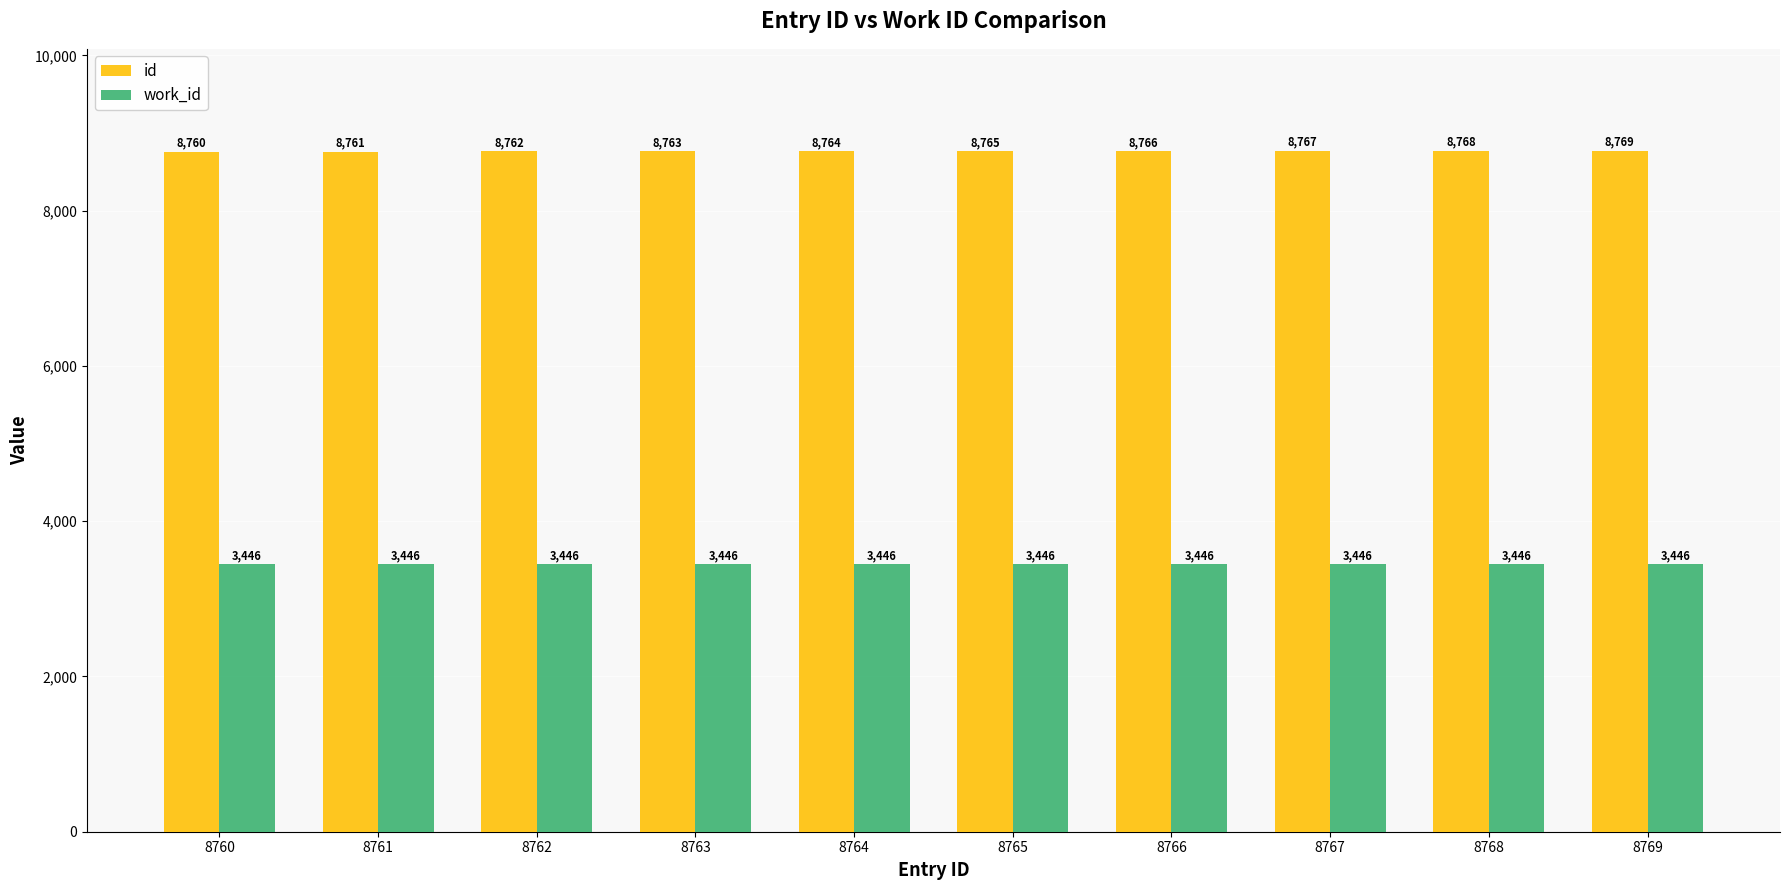

What is the smallest value displayed?

3446